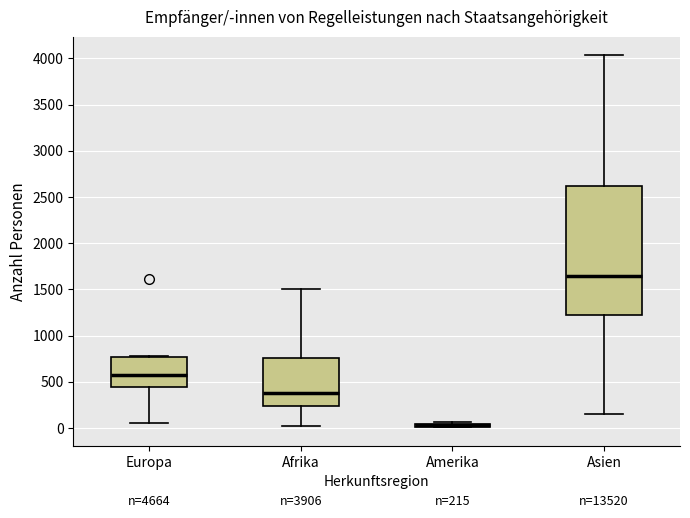

Comparing the boxes themselves (not the whiskers), which one is the tallest?

Asien